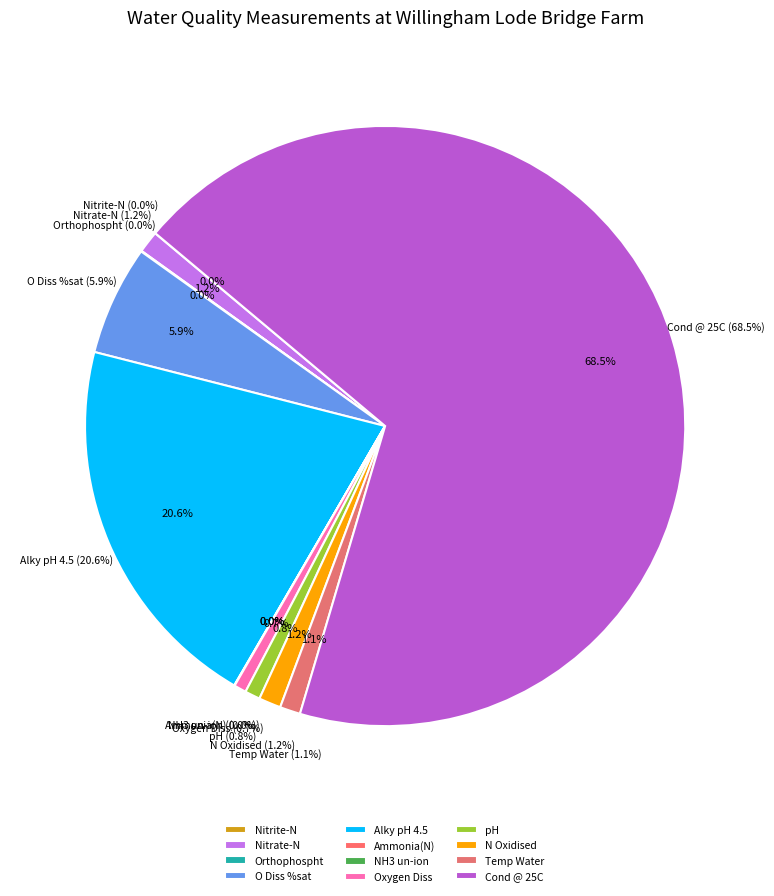

True or false: O Diss %sat accounts for 17% of the total.

False